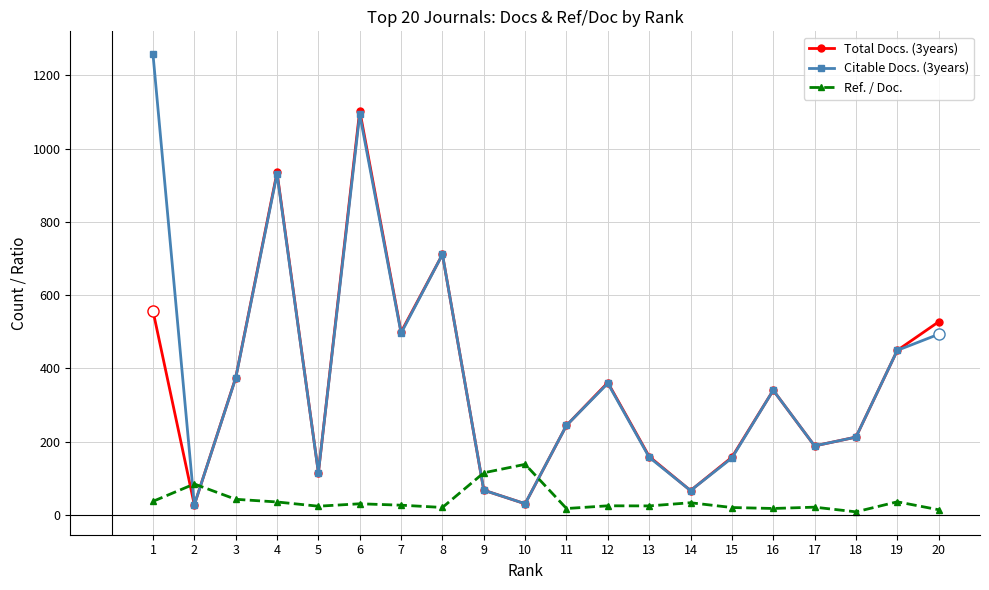

What is the highest value of the Ref. / Doc. series?

137.7